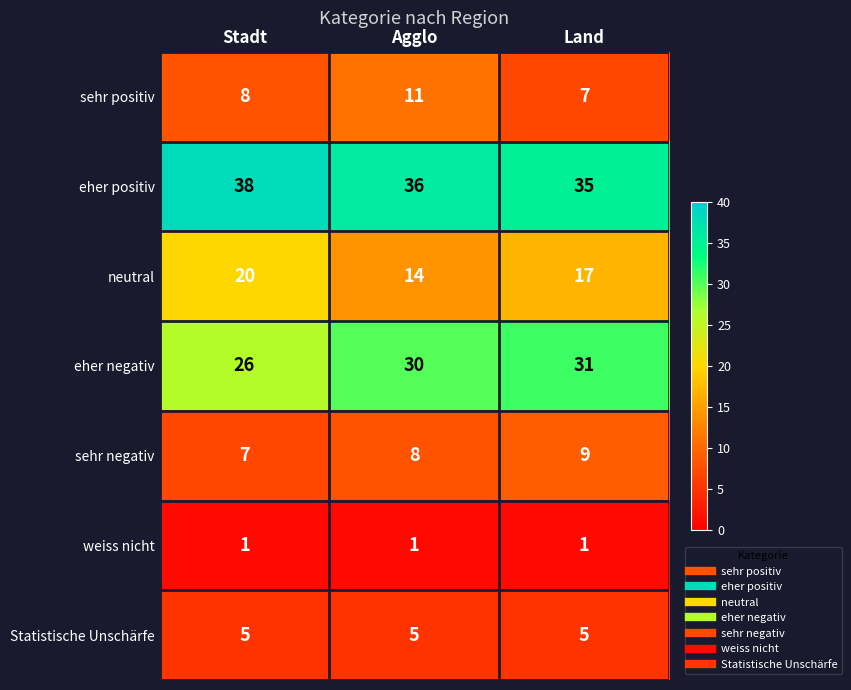

What is the sum of the eher negativ values at Agglo and Stadt?

56